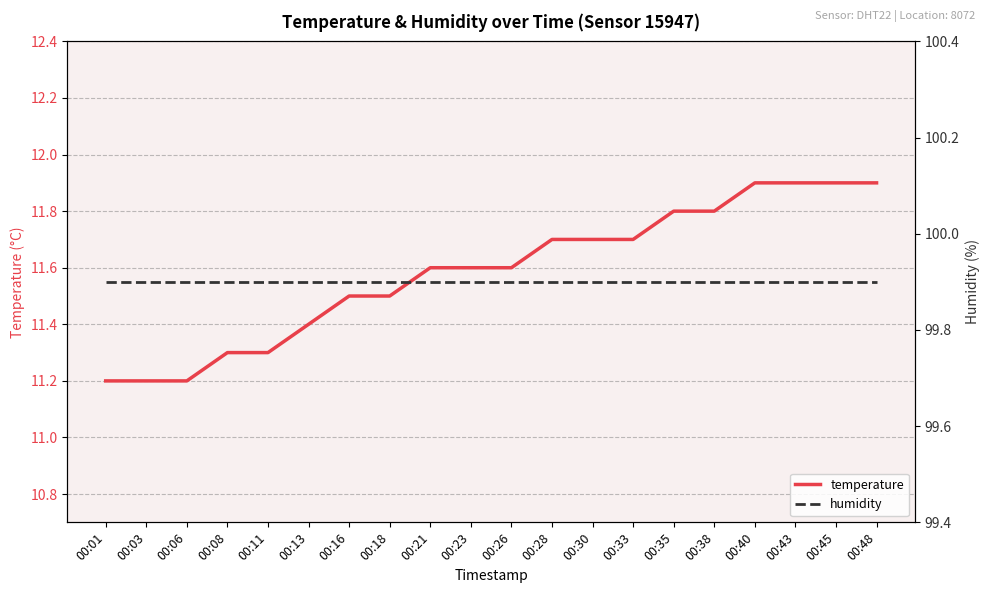

Does the chart have visible grid lines?

Yes